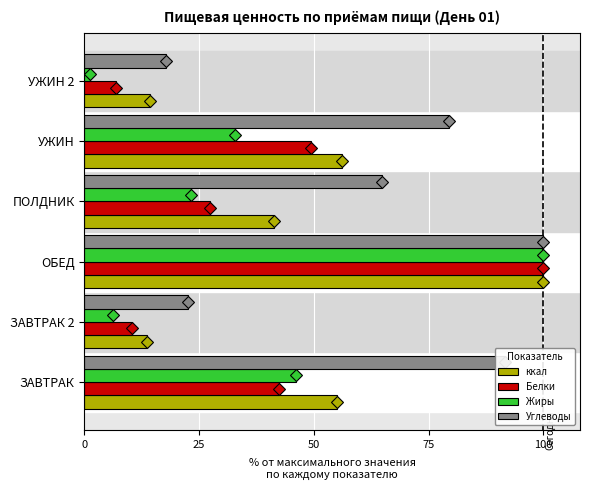

What is the spread (max minus min) of values at ЗАВТРАК?

49.2